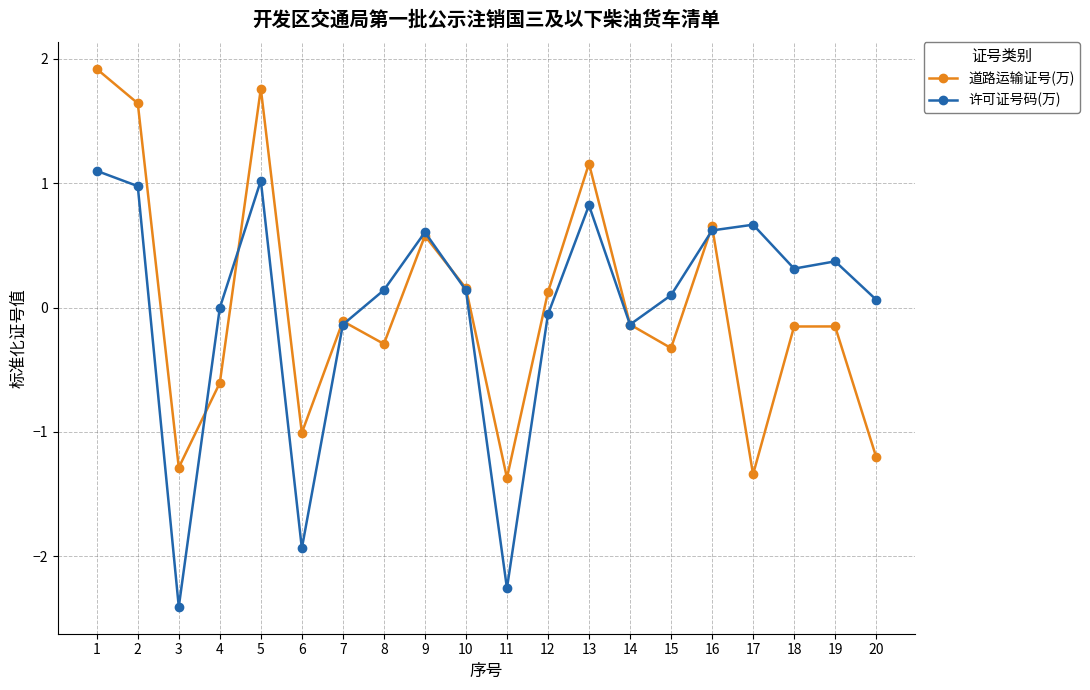

At which category does 道路运输证号(万) reach its first local peak?

5